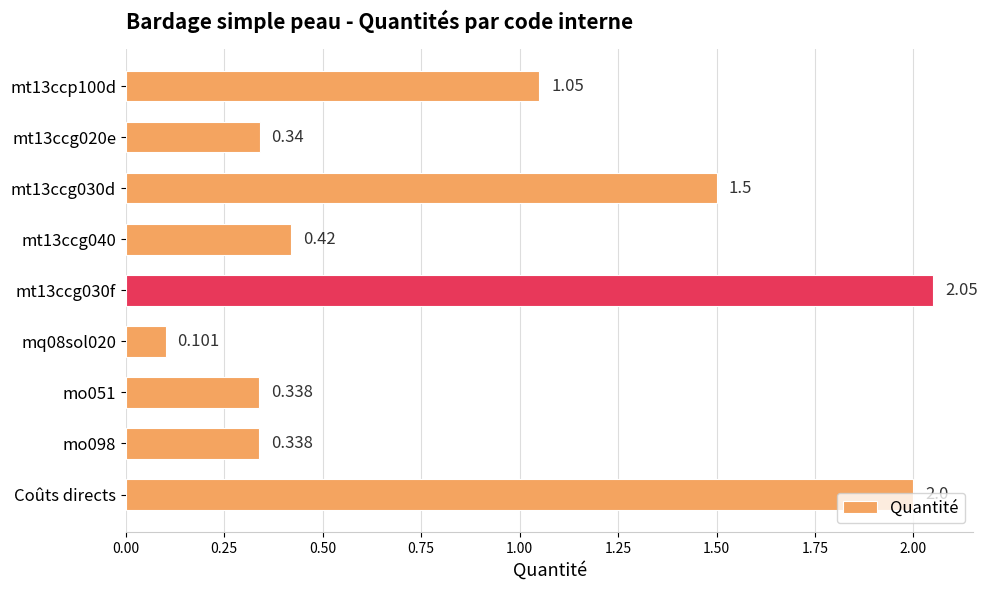

Which has a higher value, Coûts directs or mt13ccg030d?

Coûts directs